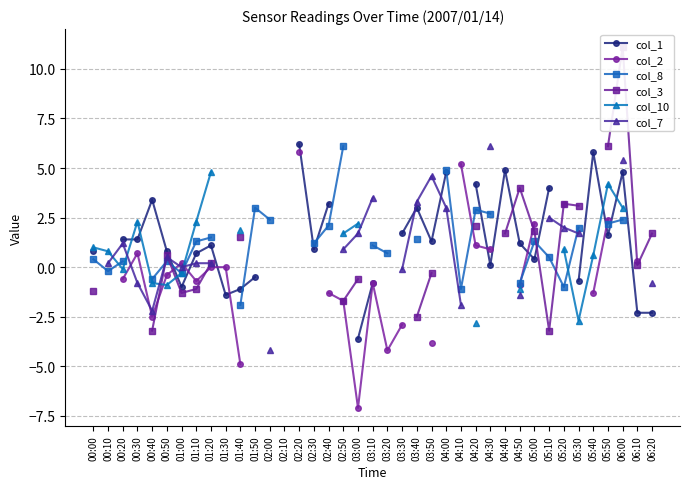

How many data points in col_8 are less than 2?

18